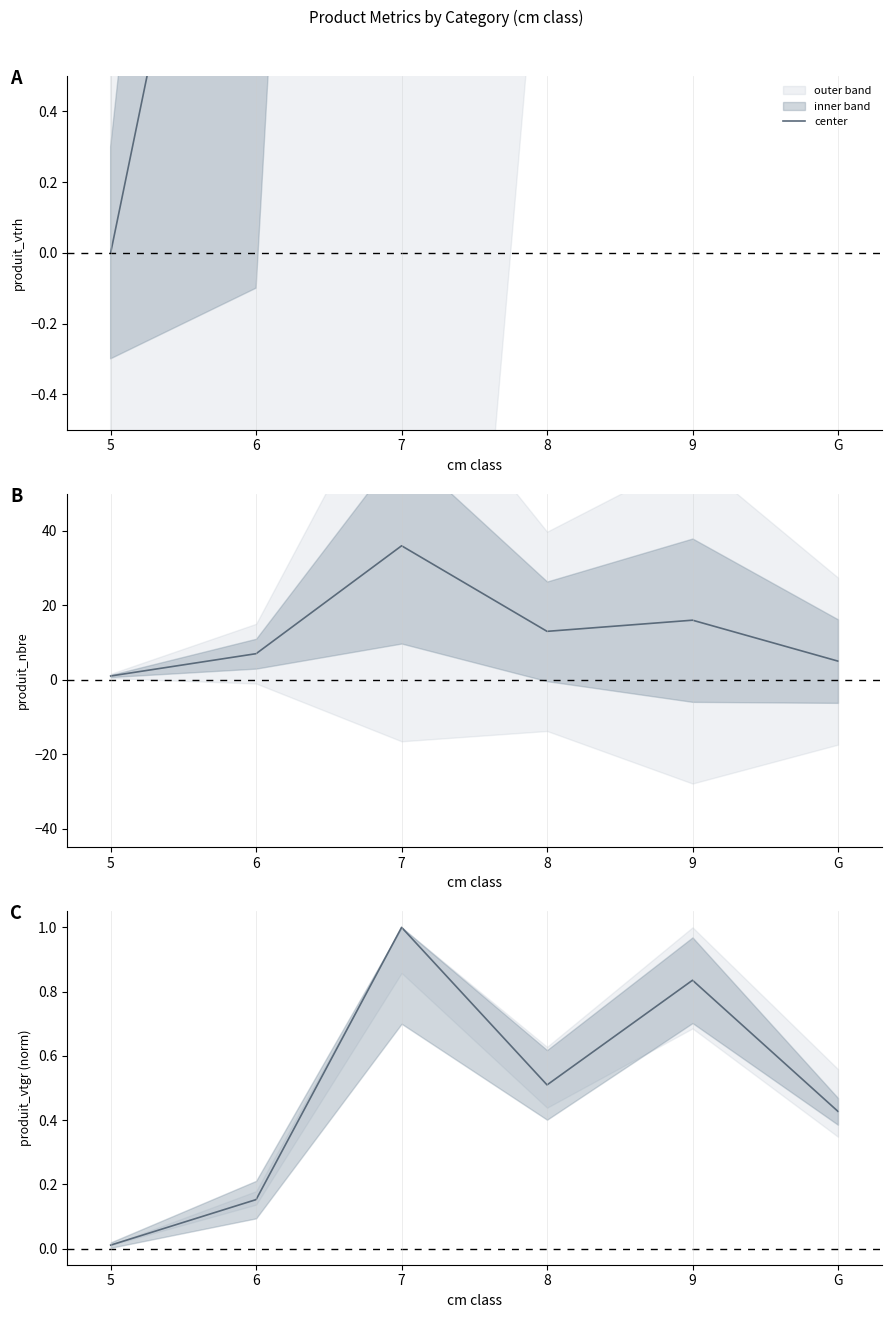

Between G and 7, which is larger?

7